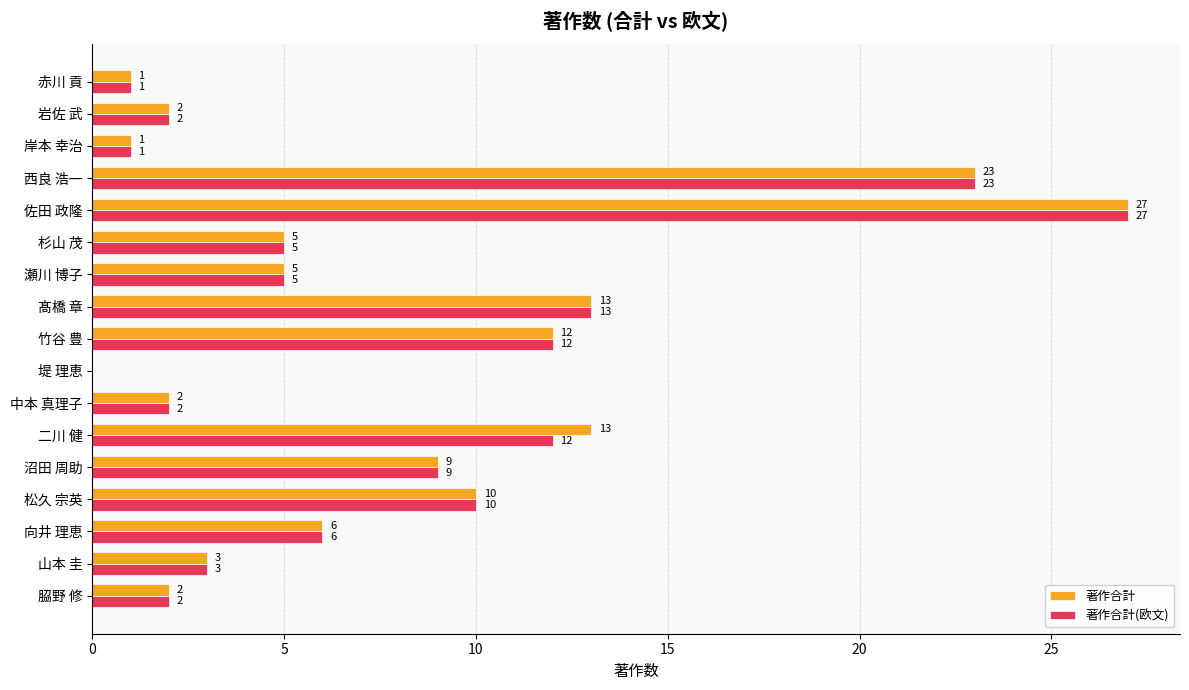

Which series has the largest total across all categories?

著作合計